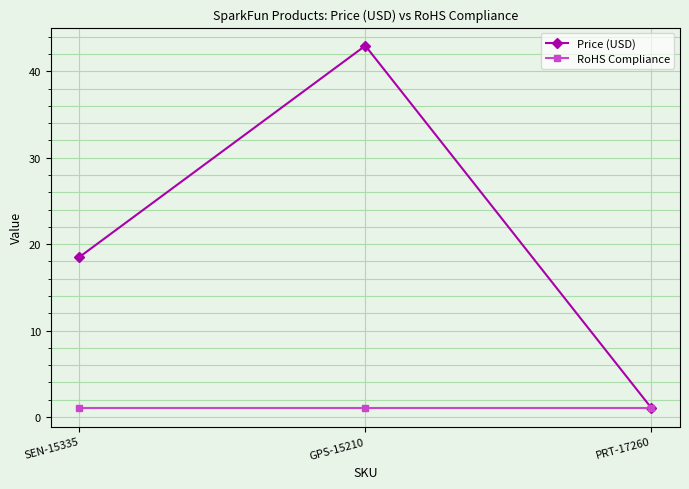

Rank the series by their average value, from highest to lowest.

Price (USD), RoHS Compliance